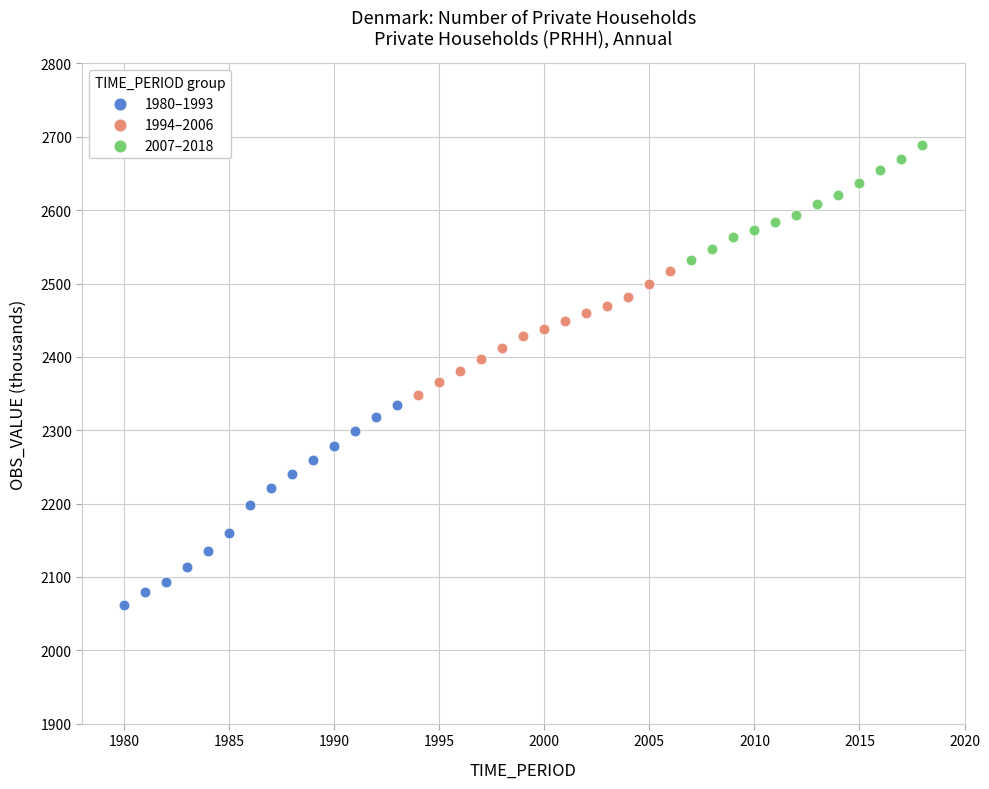

Which series reaches the maximum Y coordinate?

2007–2018